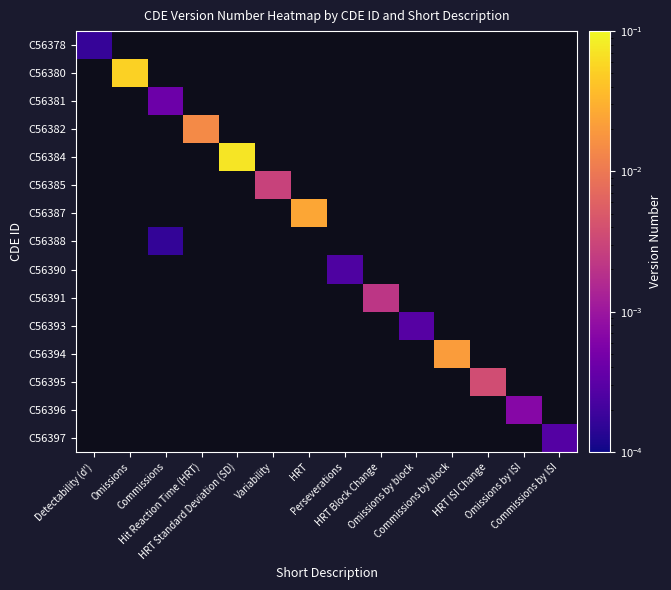

How many values in C56385 are above zero?

1